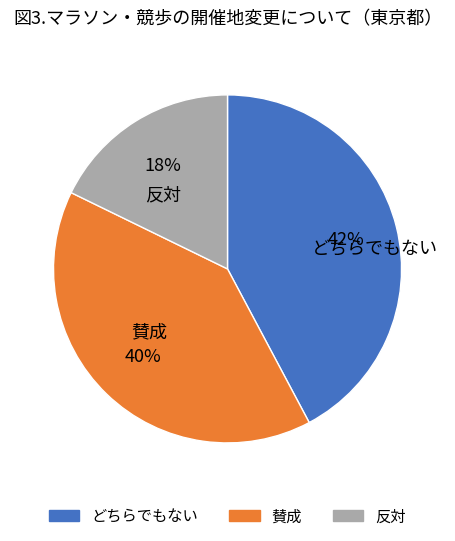

To the nearest percent, what portion does 賛成 represent?

40%